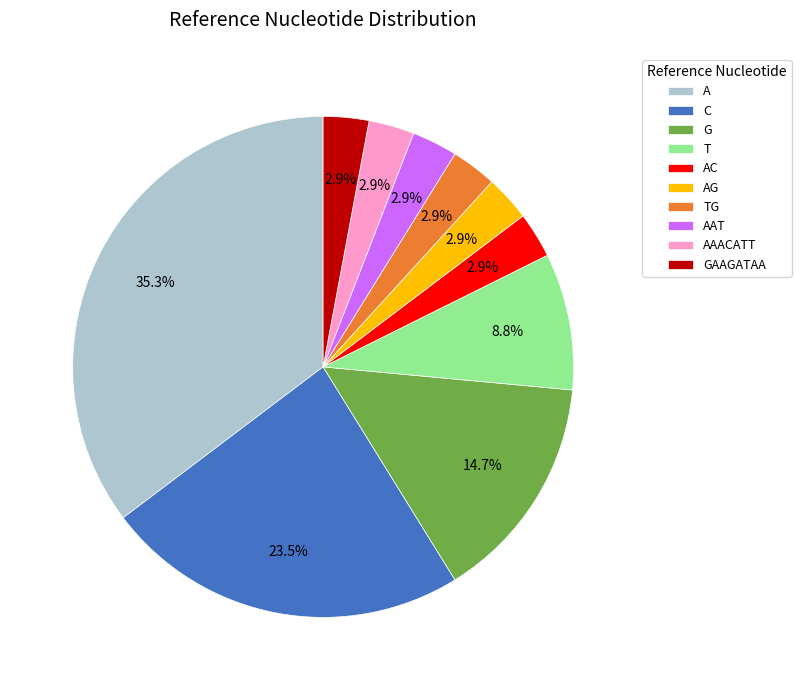

Is C the majority of the pie?

No